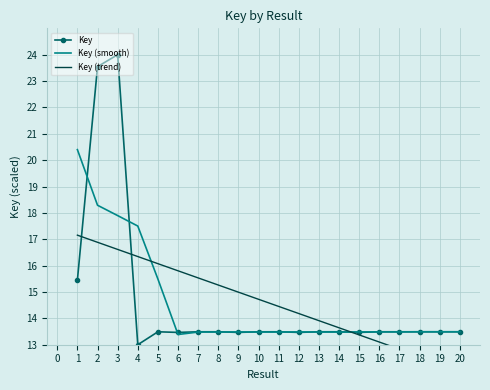

At how many categories does at least one series exceed 17?

4